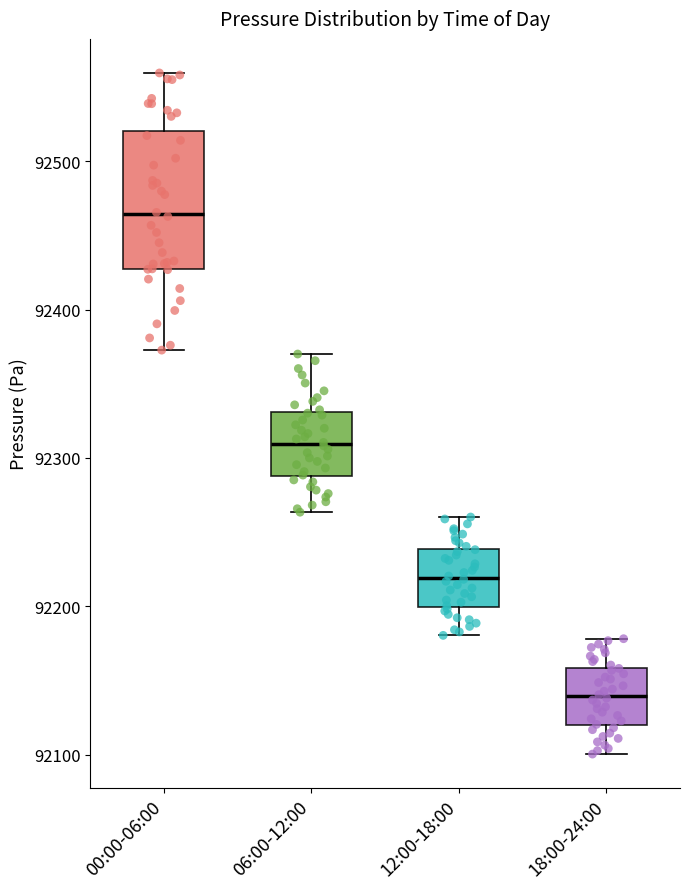

Where does the median line of the box for 12:00-18:00 sit on the y-axis? The values are not printed on the chart, so give them approximately, as read against the axis.

92220